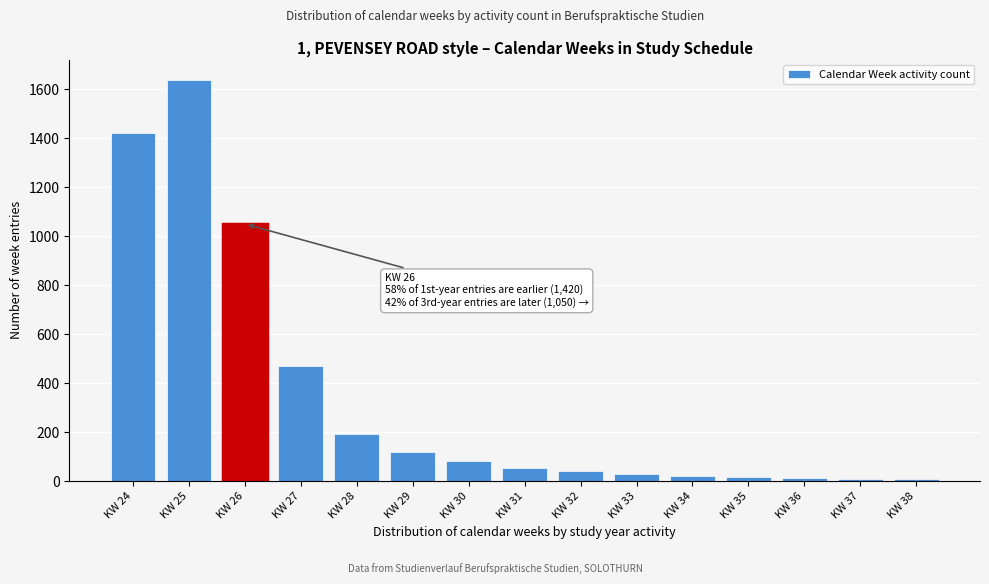

The value at KW 27 is 470. True or false?

True